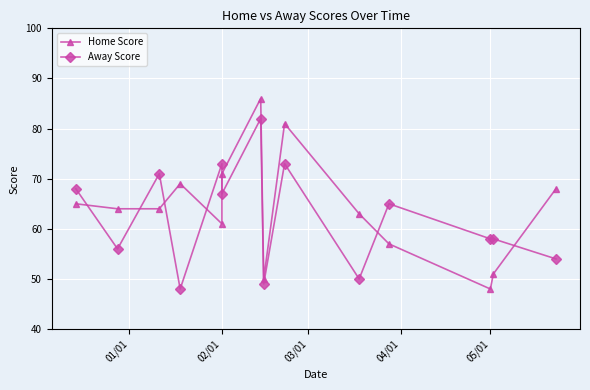

Rank the series by their average value, from highest to lowest.

Home Score, Away Score